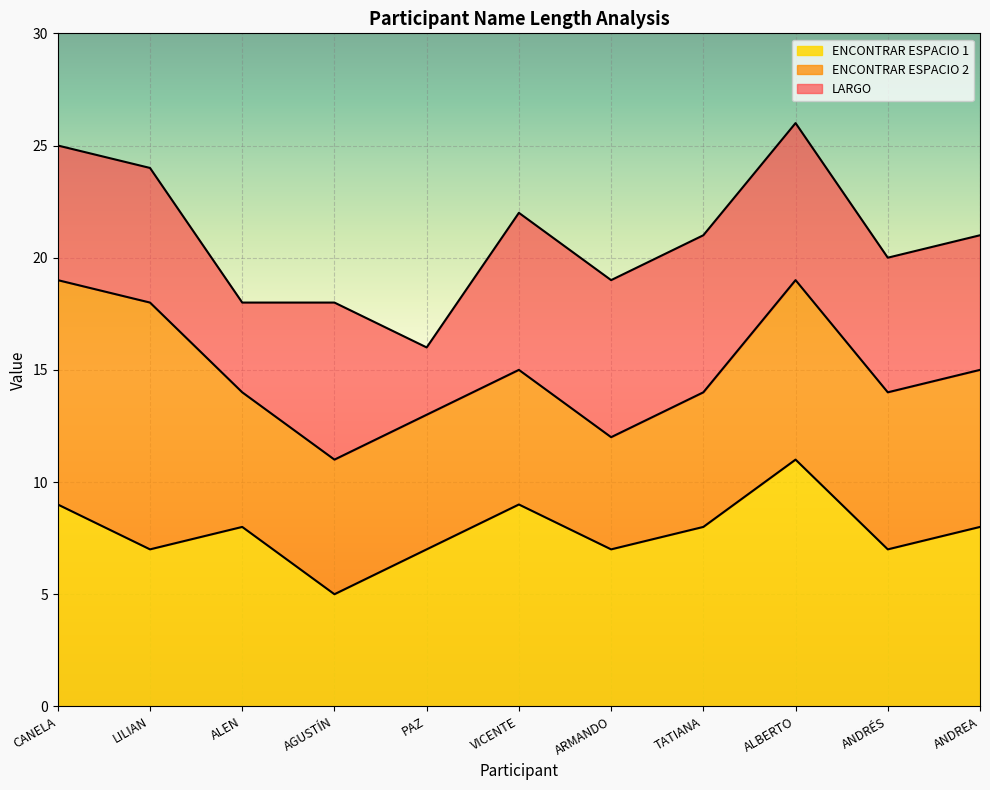

At which label does ENCONTRAR ESPACIO 1 reach its minimum?

AGUSTÍN